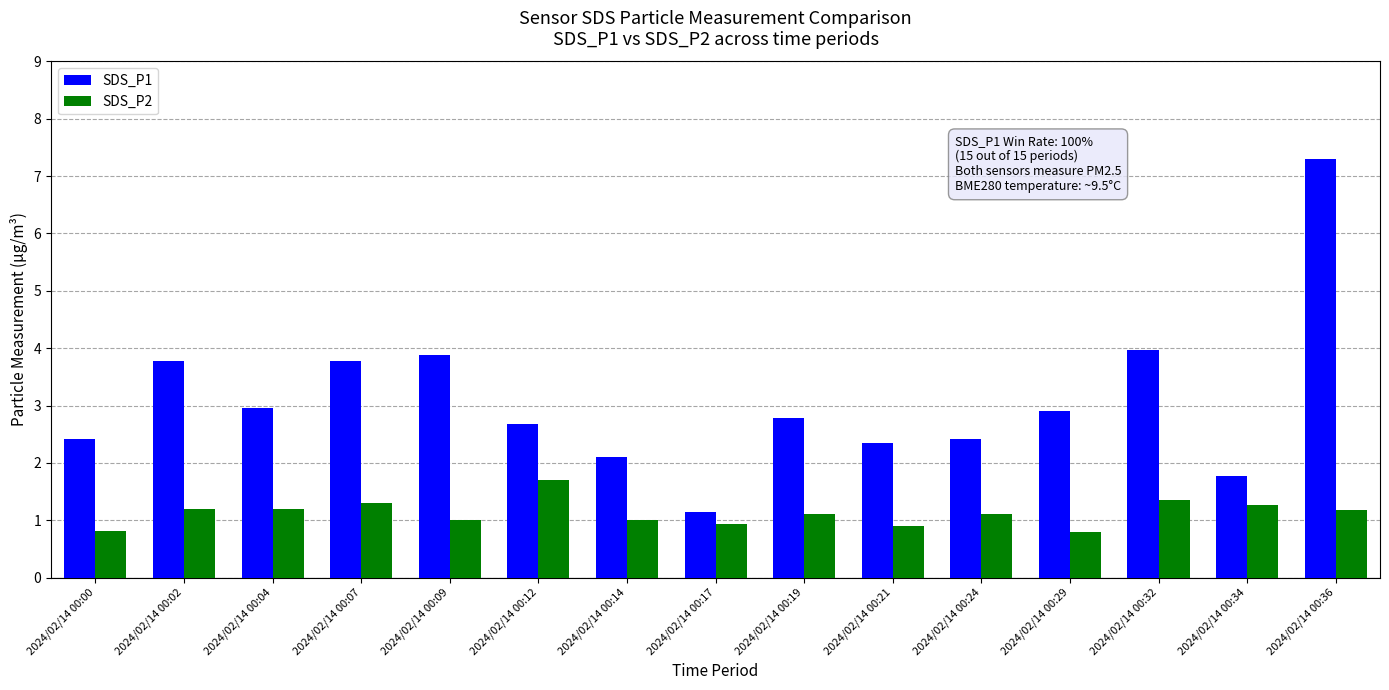

How many bars are there in total?

30